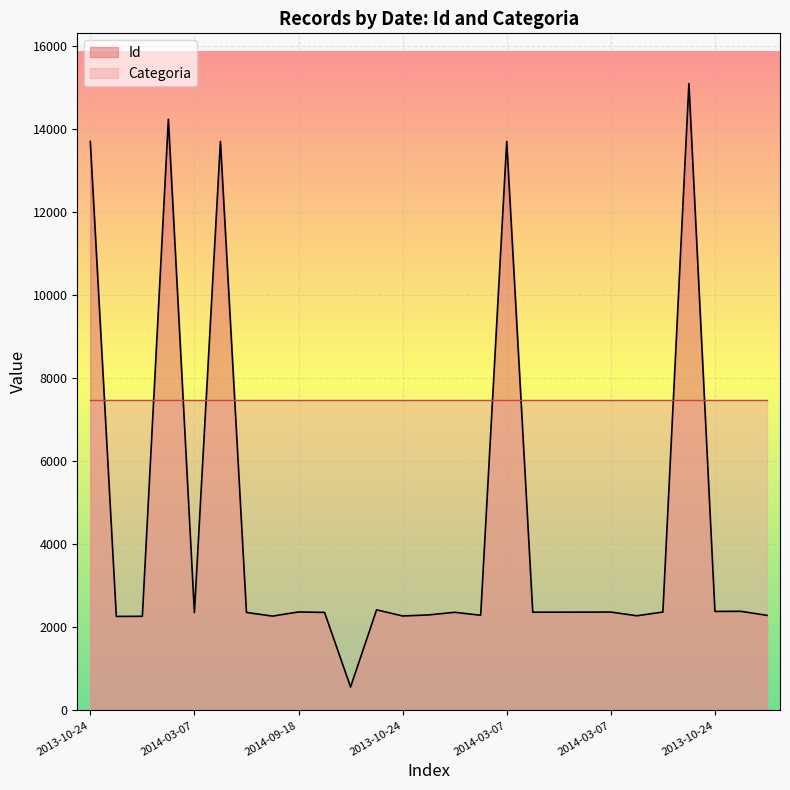

What is the label of the 14th point from the right?

2013-11-13